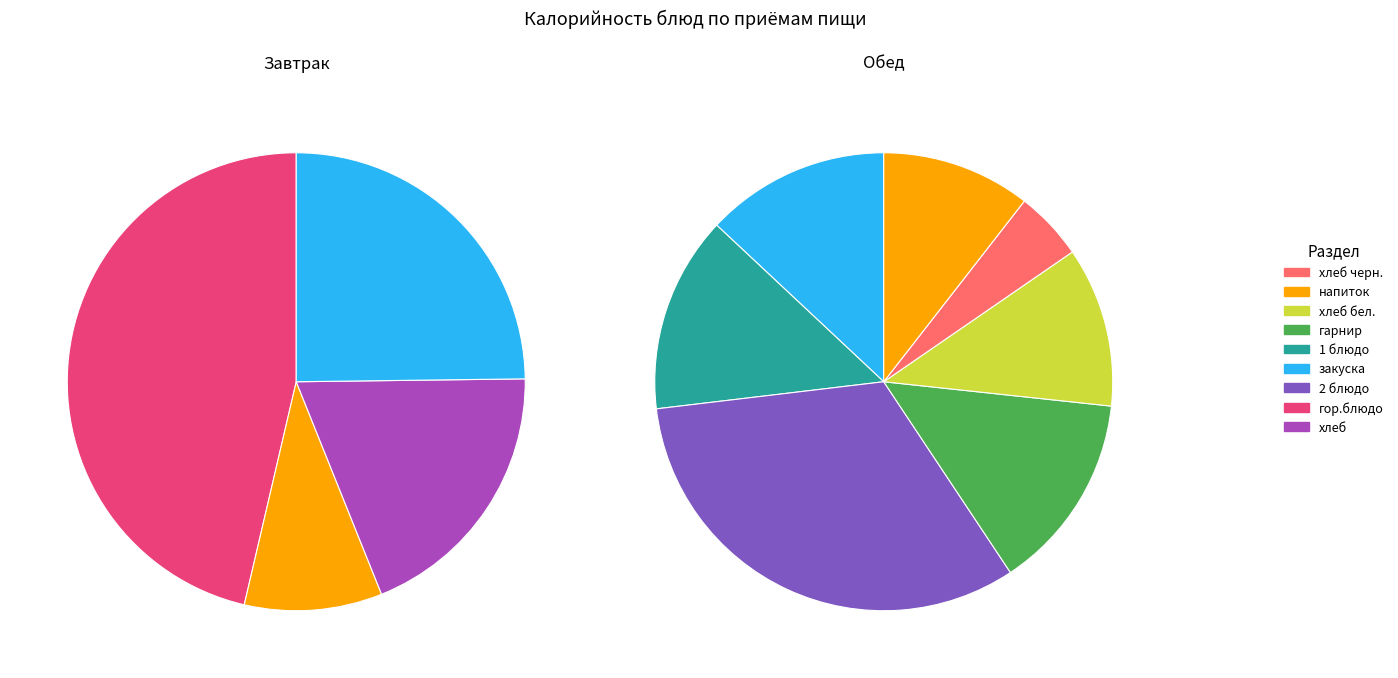

The гор.блюдо slice represents 6% of the pie. True or false?

False